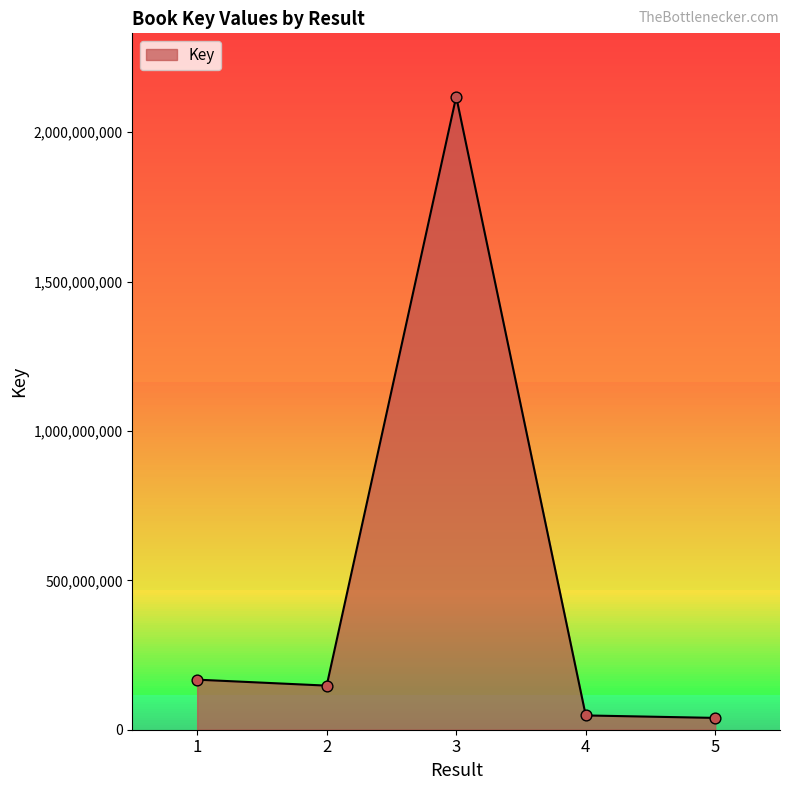

Which has a higher value, 4 or 3?

3